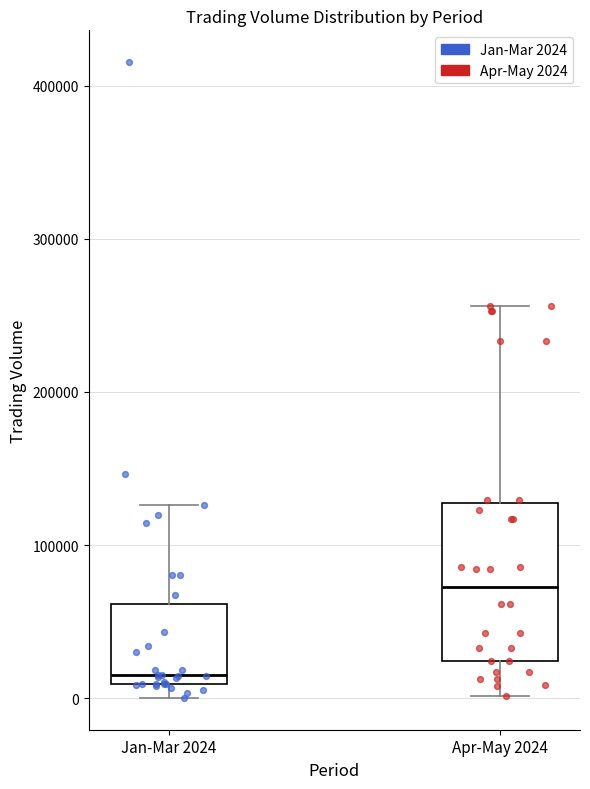

Which box is the tallest, from its lower edge to its upper edge?

Apr-May 2024